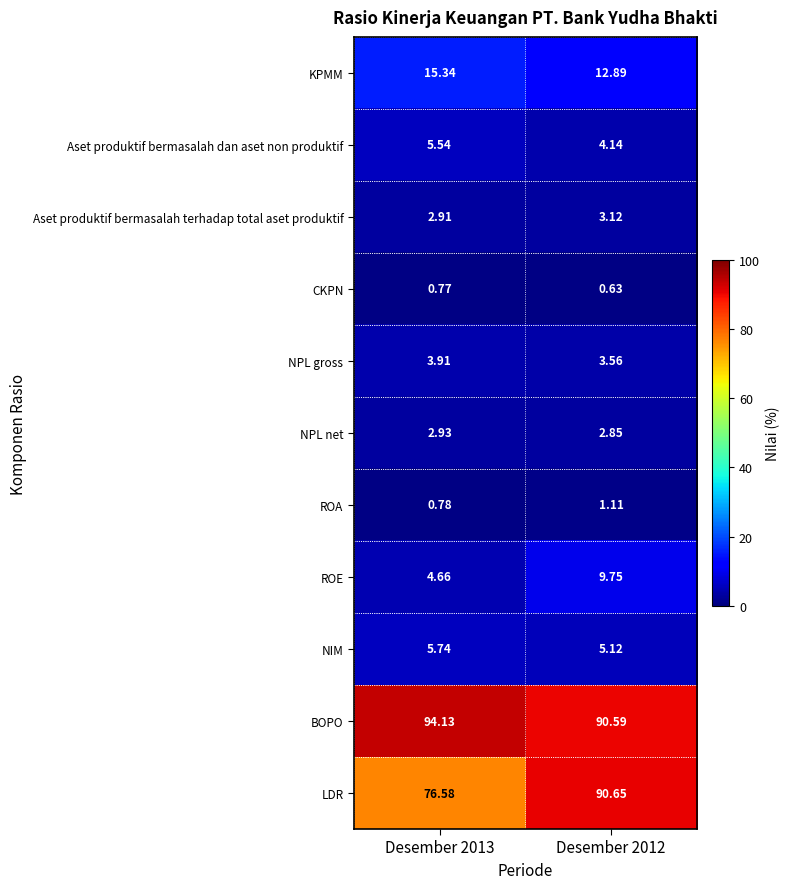

Which series has the largest total across all categories?

BOPO